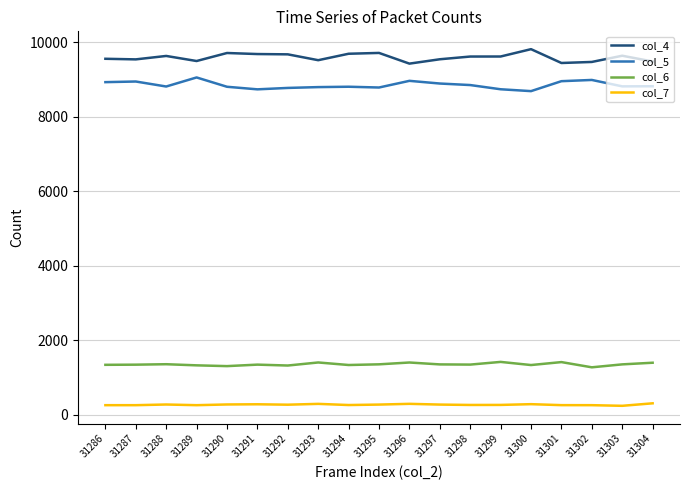

At 31292, list the series in order from largest to smallest.

col_4, col_5, col_6, col_7